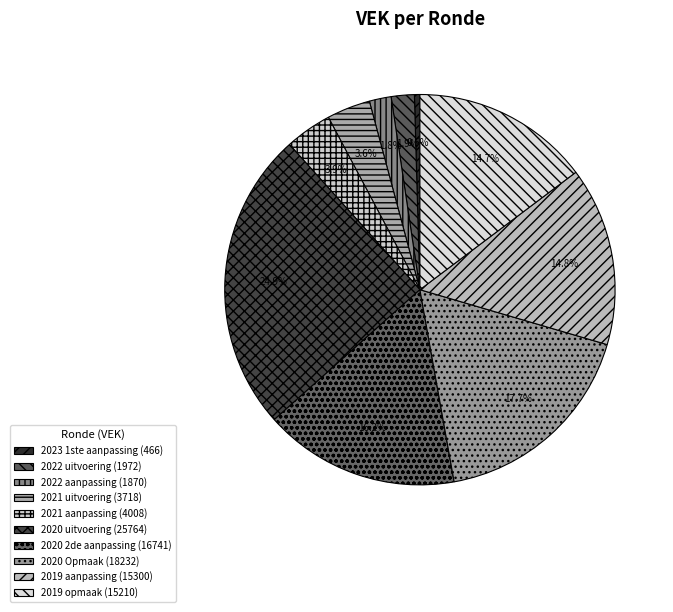

To the nearest percent, what is the combined percentage of 2022 aanpassing and 2021 uitvoering?

5%